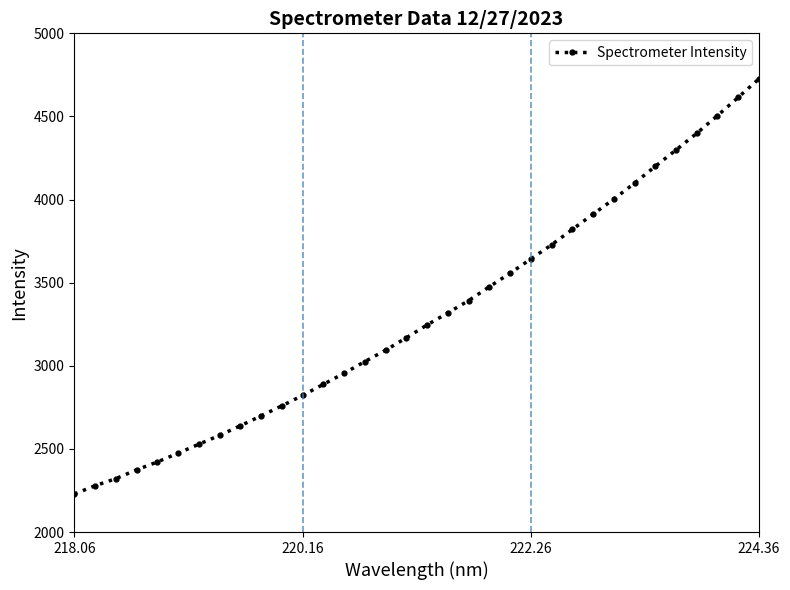

What is the greatest value displayed?

4725.6